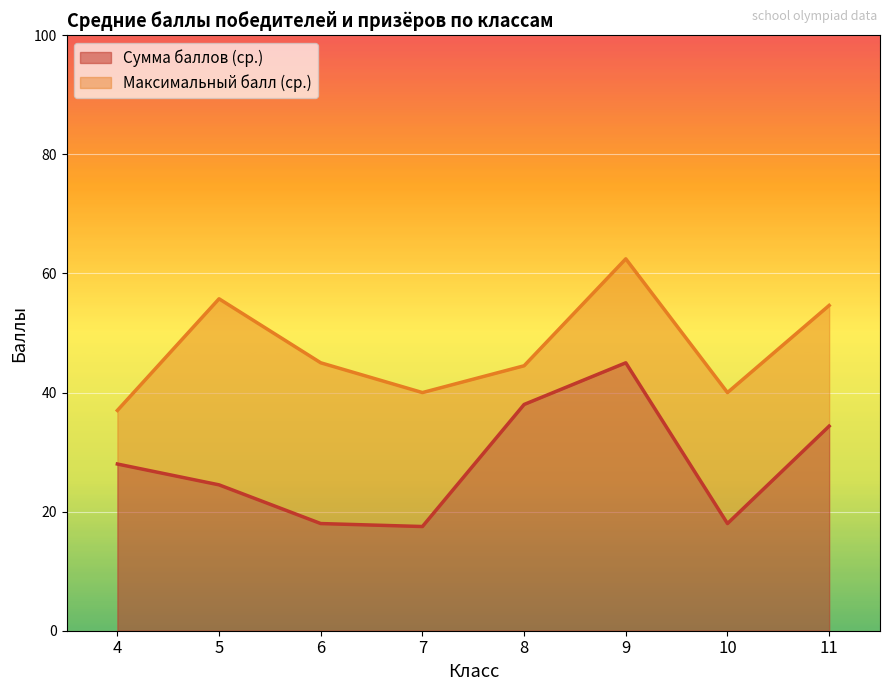

At which label does Сумма баллов (ср.) reach its peak?

9